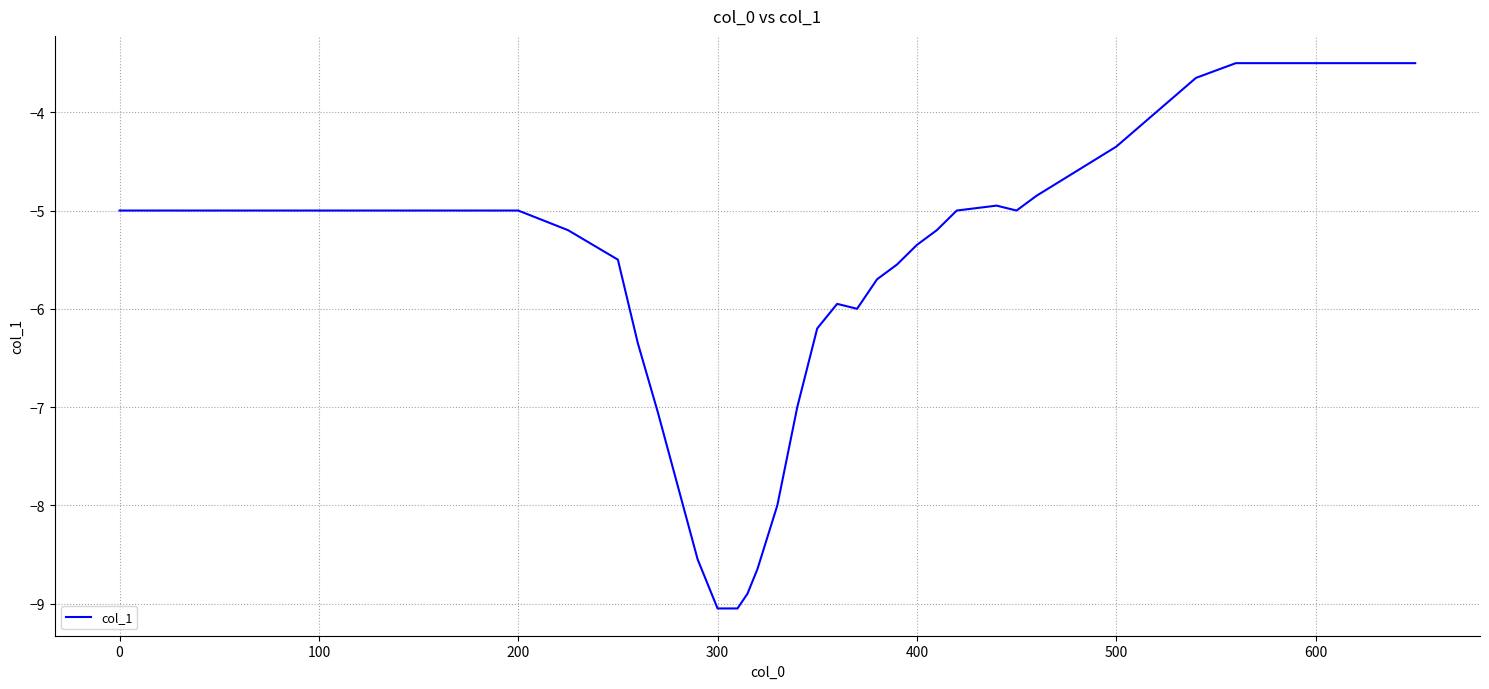

What is the maximum value shown in the chart?

-3.5